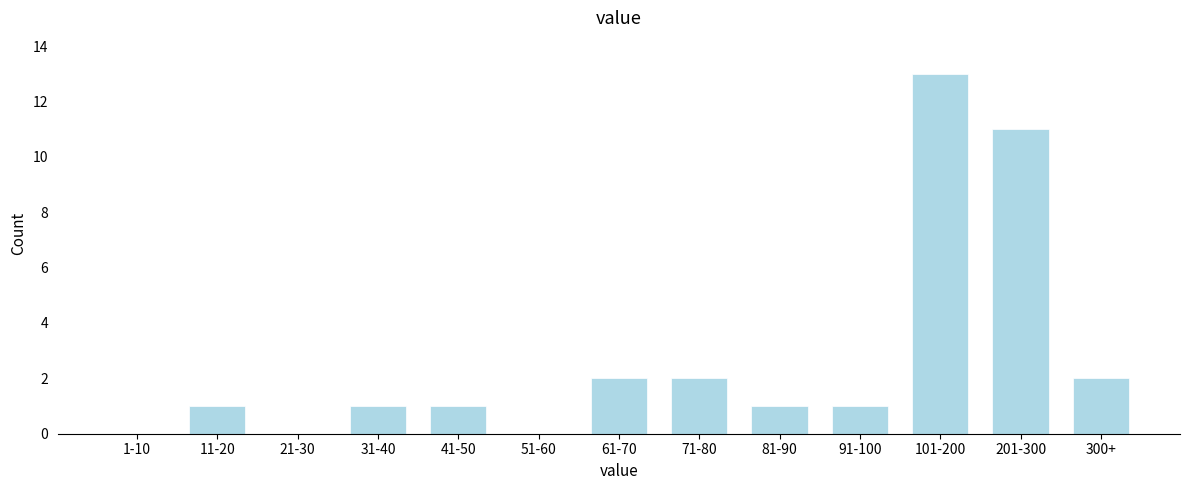

Reading left to right, what are all the values shown in this chart?

1-10=0	11-20=1	21-30=0	31-40=1	41-50=1	51-60=0	61-70=2	71-80=2	81-90=1	91-100=1	101-200=13	201-300=11	300+=2